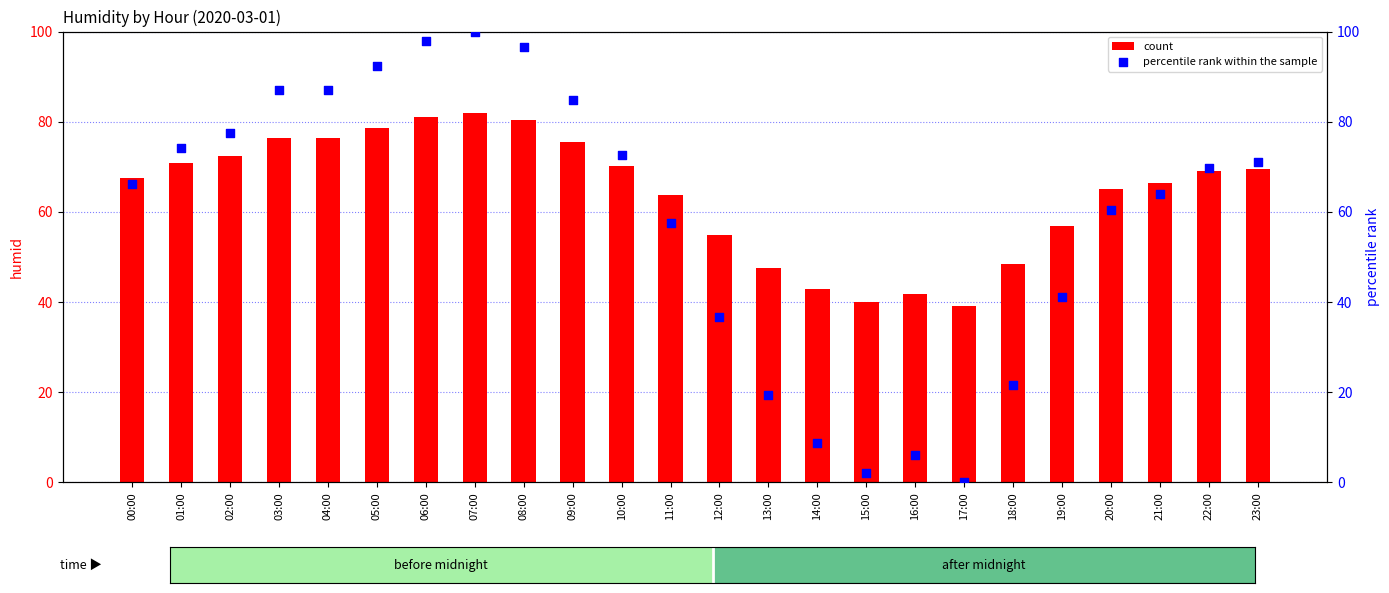

What are all the series names shown in the legend?

count, percentile rank within the sample